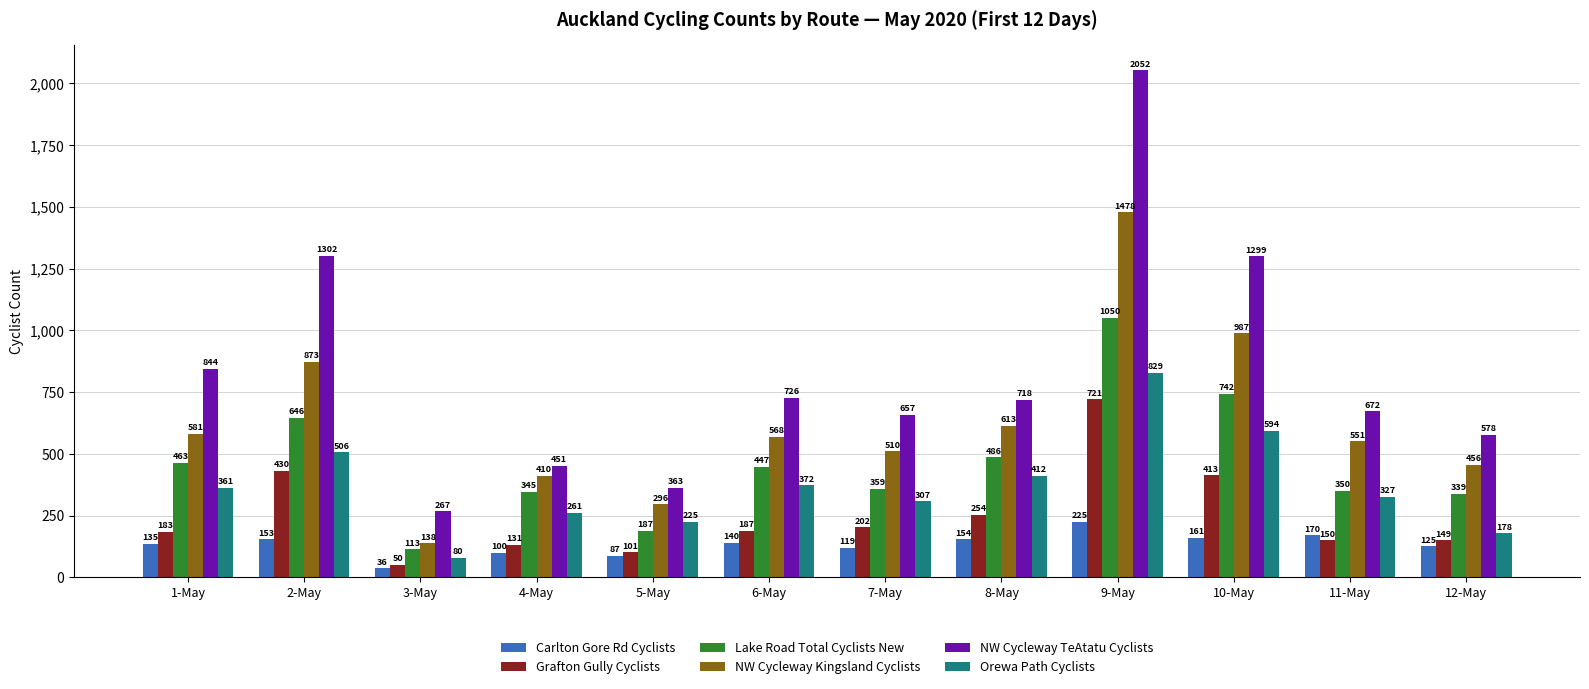

Reading left to right, list all the values displayed in this chart.

Carlton Gore Rd Cyclists: 1-May=135	2-May=153	3-May=36	4-May=100	5-May=87	6-May=140	7-May=119	8-May=154	9-May=225	10-May=161	11-May=170	12-May=125
Grafton Gully Cyclists: 1-May=183	2-May=430	3-May=50	4-May=131	5-May=101	6-May=187	7-May=202	8-May=254	9-May=721	10-May=413	11-May=150	12-May=149
Lake Road Total Cyclists New: 1-May=463	2-May=646	3-May=113	4-May=345	5-May=187	6-May=447	7-May=359	8-May=486	9-May=1050	10-May=742	11-May=350	12-May=339
NW Cycleway Kingsland Cyclists: 1-May=581	2-May=873	3-May=138	4-May=410	5-May=296	6-May=568	7-May=510	8-May=613	9-May=1478	10-May=987	11-May=551	12-May=456
NW Cycleway TeAtatu Cyclists: 1-May=844	2-May=1302	3-May=267	4-May=451	5-May=363	6-May=726	7-May=657	8-May=718	9-May=2052	10-May=1299	11-May=672	12-May=578
Orewa Path Cyclists: 1-May=361	2-May=506	3-May=80	4-May=261	5-May=225	6-May=372	7-May=307	8-May=412	9-May=829	10-May=594	11-May=327	12-May=178